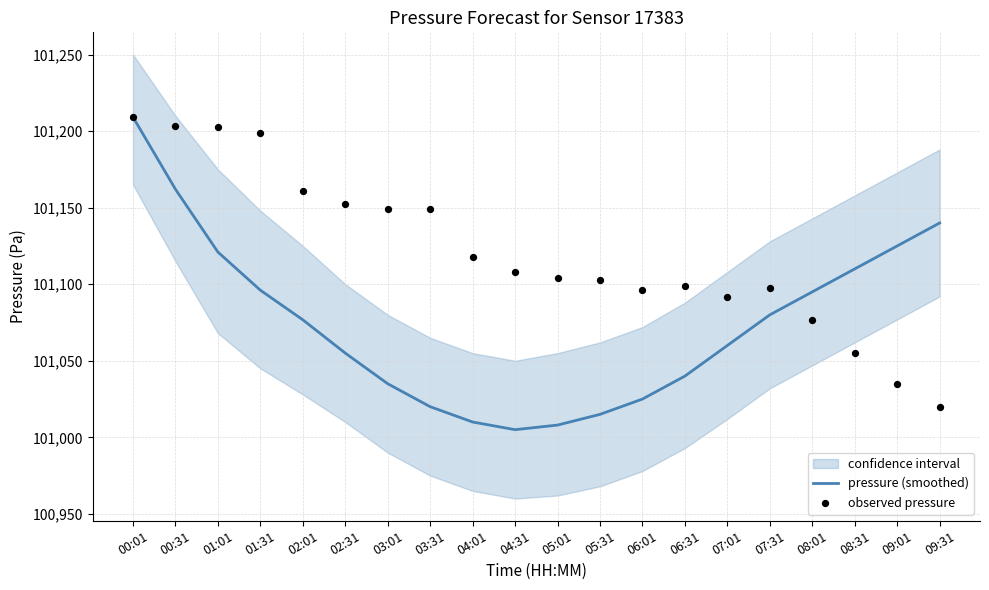

At which label does pressure (smoothed) reach its peak?

00:01